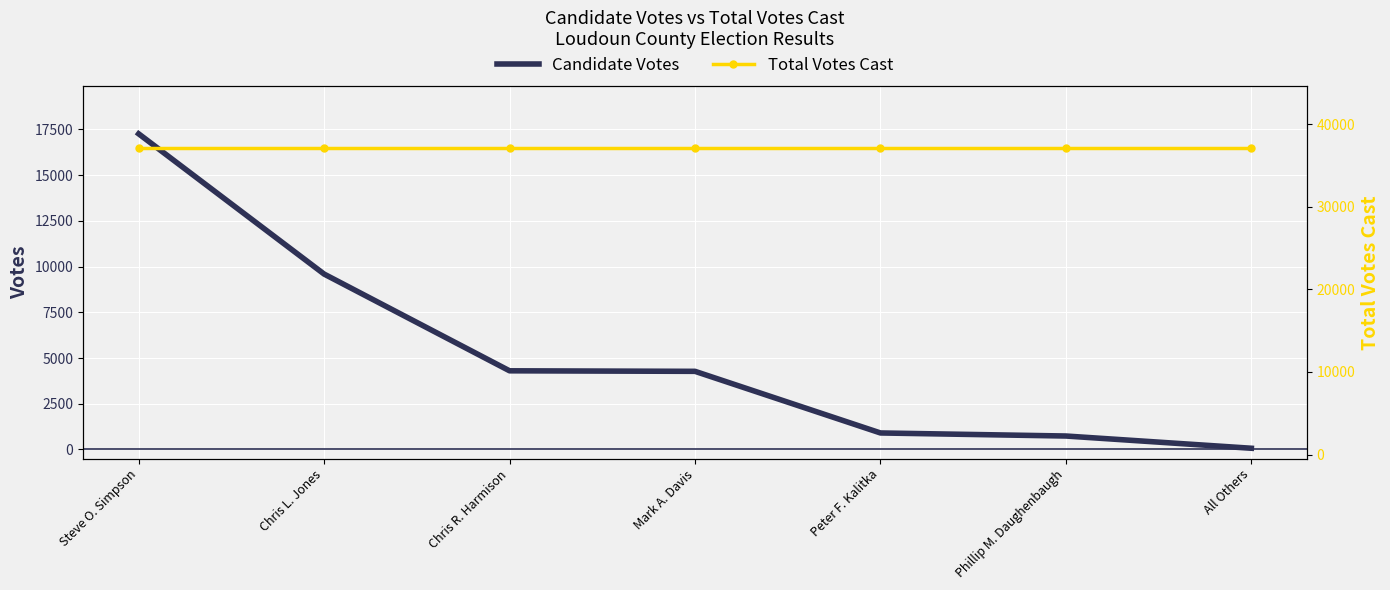

Which category has the lowest value in the Candidate Votes series?

All Others